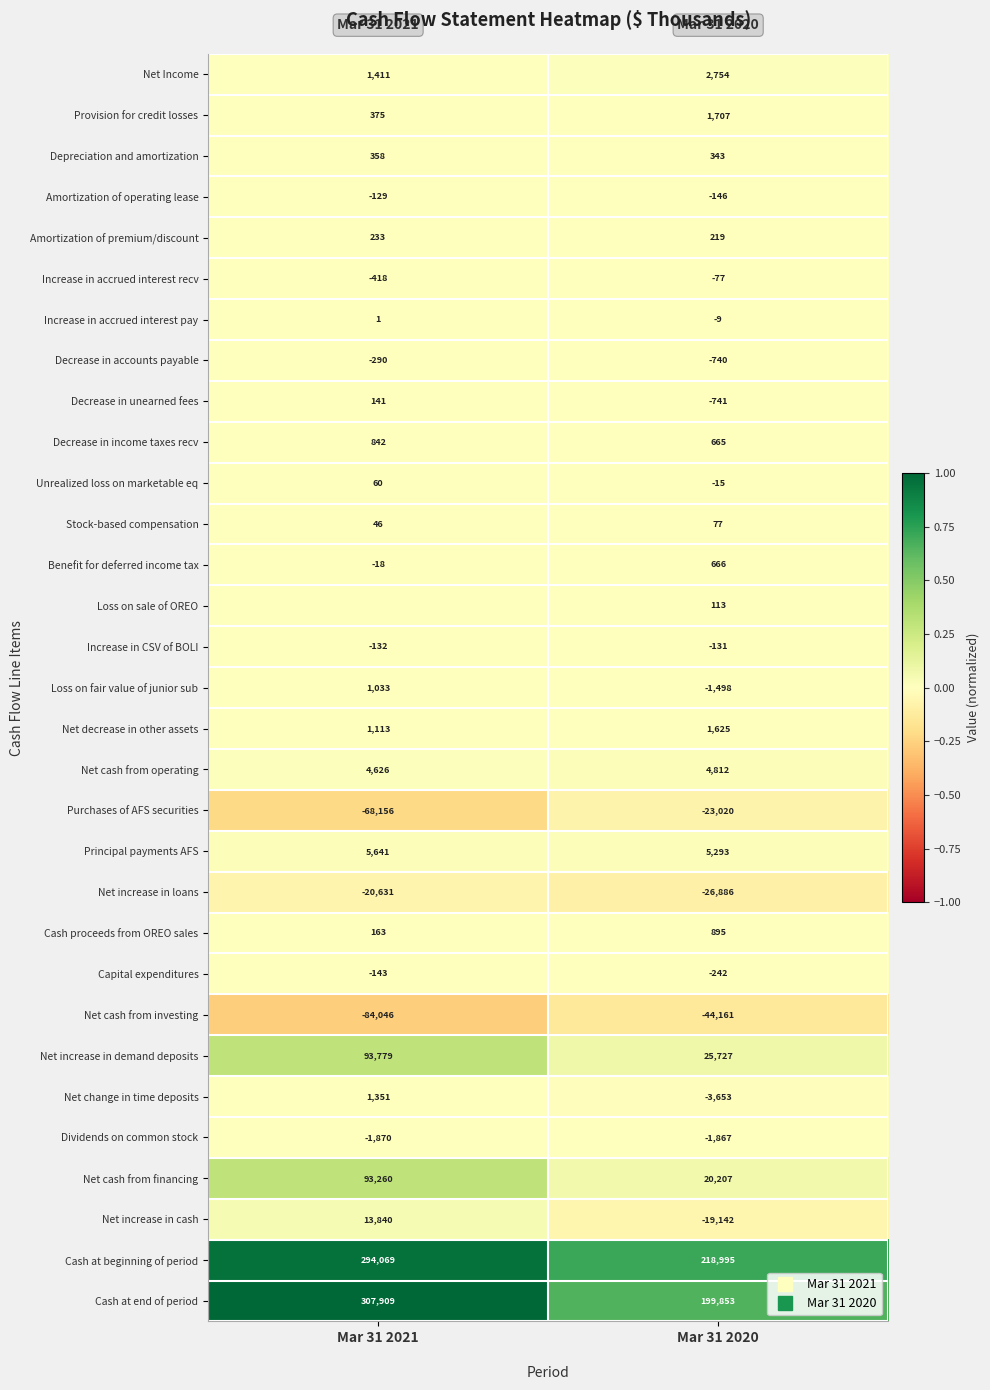

The Provision for credit losses series shows 0.0 at Mar 31 2021. True or false?

False